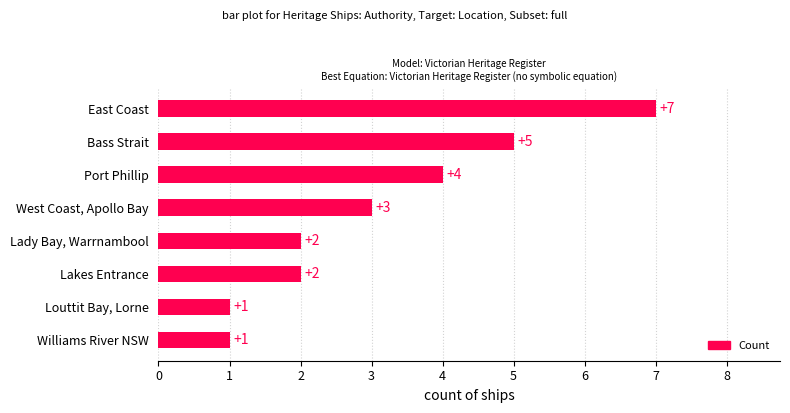

How many categories are shown in the chart?

8